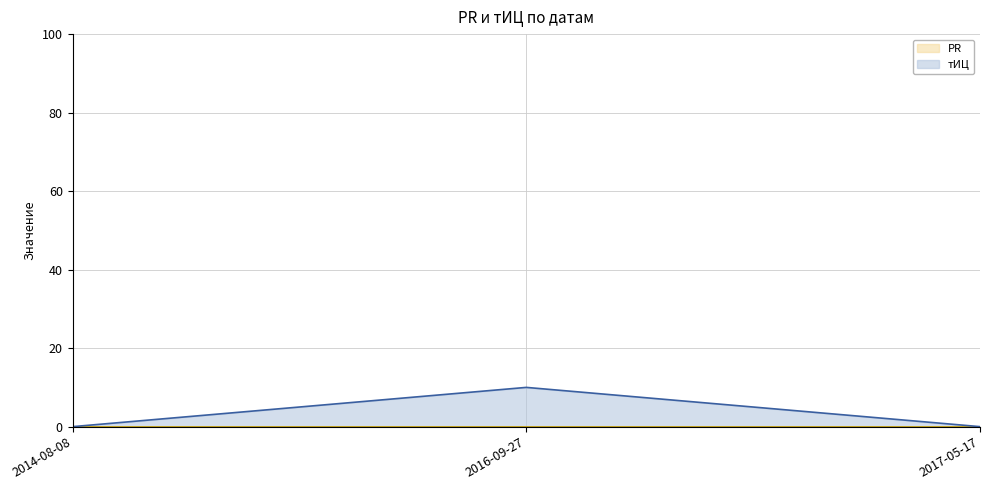

At which label is the value closest to 5?

2014-08-08